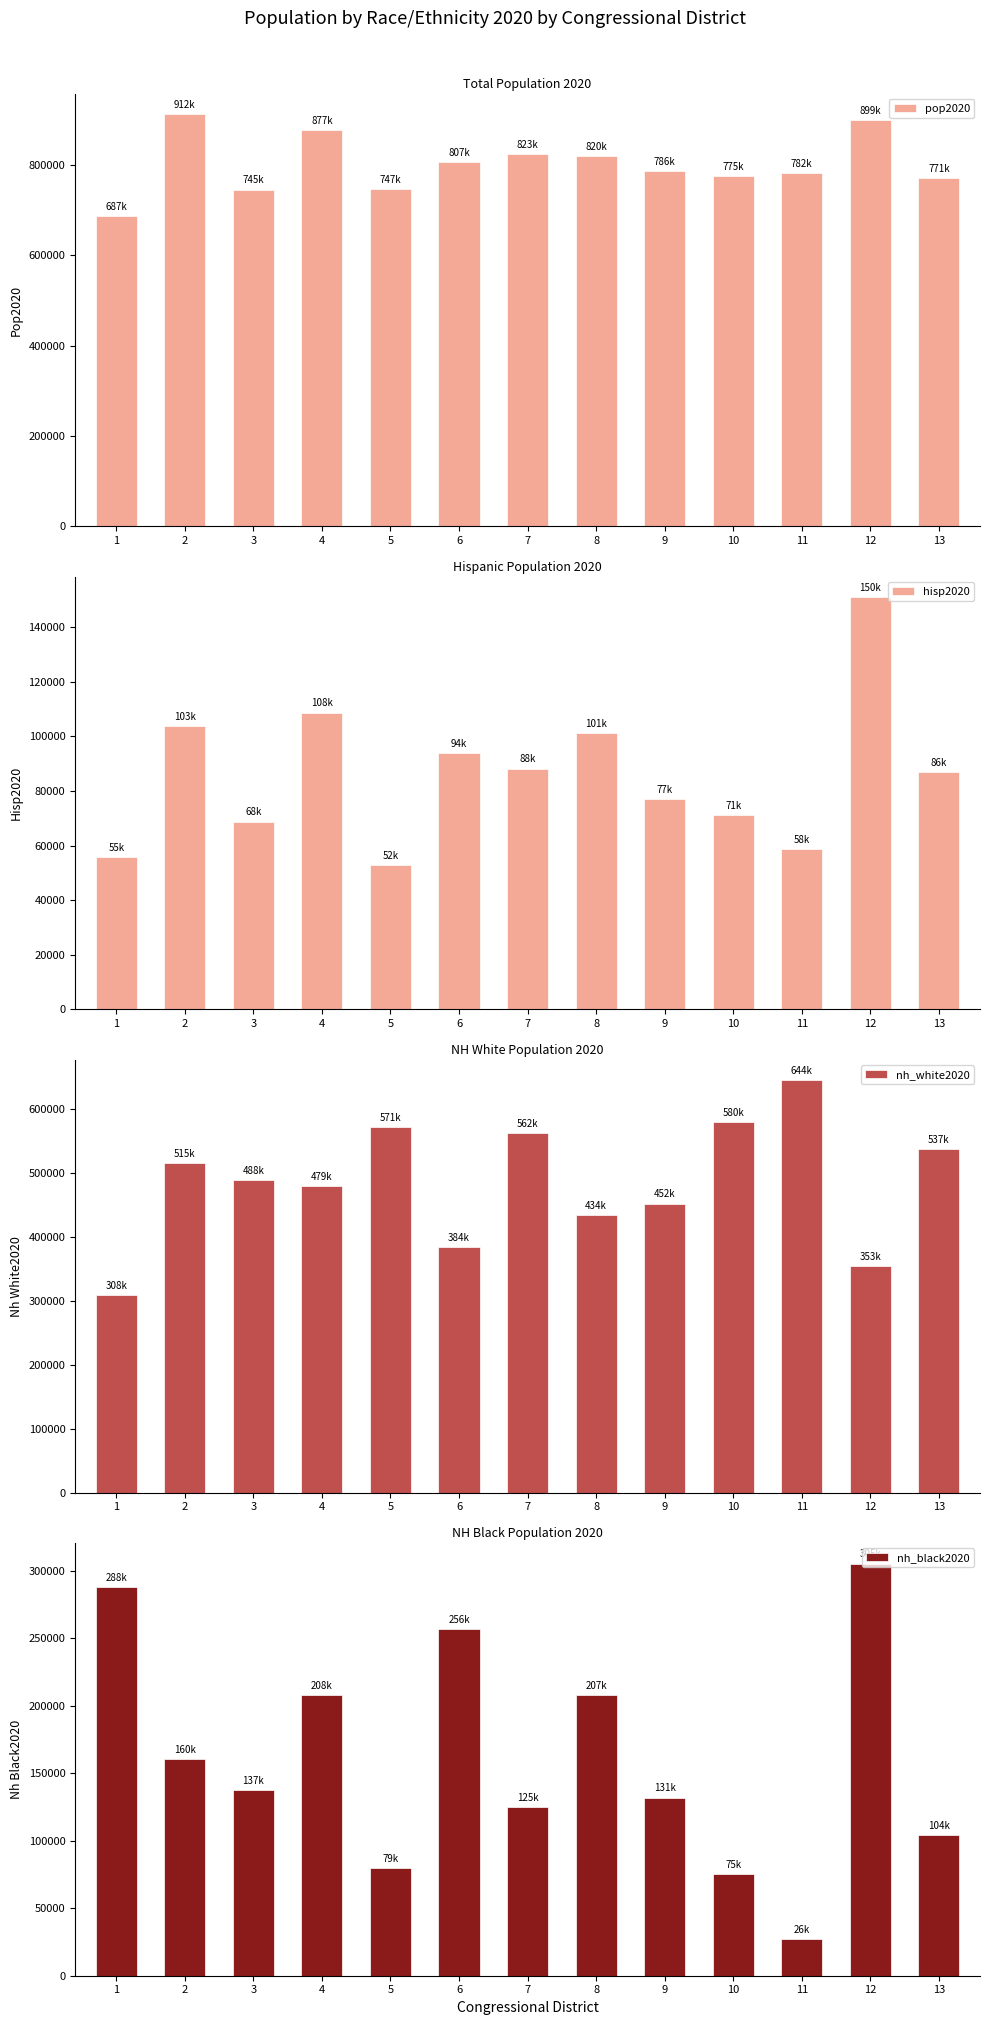

Reading left to right, extract all data points from this chart.

pop2020: 687356.6	912803.1	745974.8	877520.5	747822.3	807271.3	823747.7	820974.0	786523.3	775553.5	782216.0	899779.2	771842.9
hisp2020: 55883.7	103863.1	68825.9	108729.8	52972.9	94047.2	88230.8	101230.2	77137.4	71154.1	58642.7	150947.7	86920.4
nh_white2020: 308352.8	515178.4	488389.1	479087.7	571997.1	384328.7	562861.0	434240.4	452002.0	580045.1	644573.7	353836.5	537272.8
nh_black2020: 288082.2	160619.4	137357.1	208089.7	79857.4	256950.4	125129.5	207661.9	131990.7	75416.6	26868.0	305360.5	104172.6